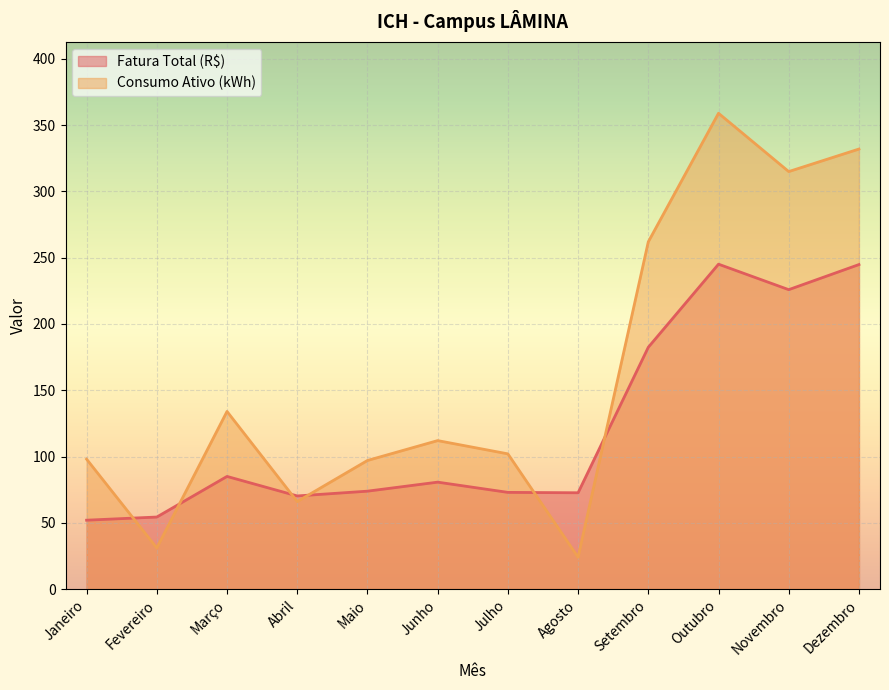

What position from the left is Janeiro?

1